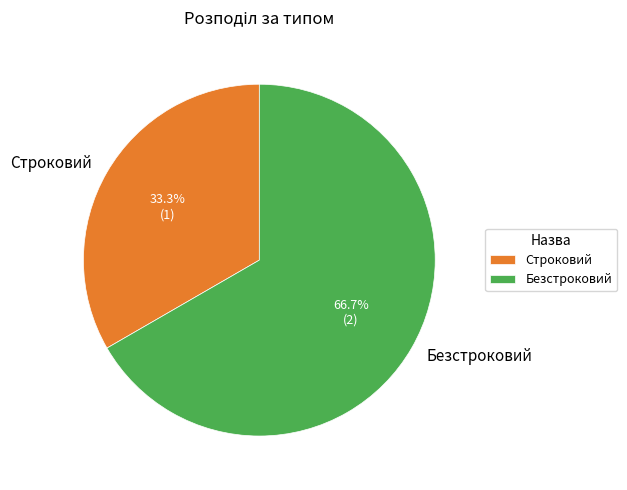

What percentage is the Безстроковий slice, to the nearest percent?

67%